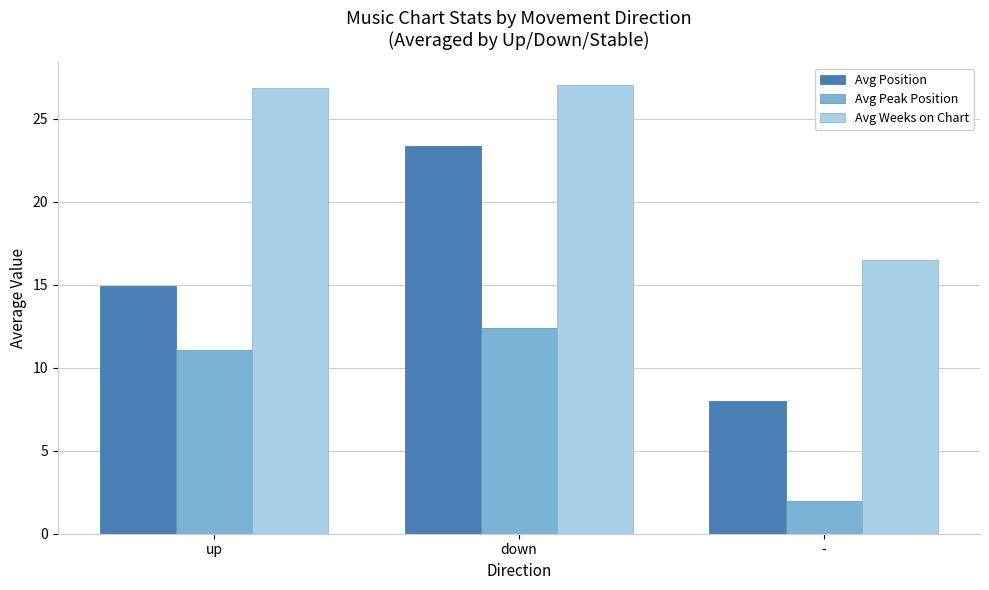

Reading left to right, extract all data points from this chart.

Avg Position: 14.9	23.3	8.0
Avg Peak Position: 11.1	12.4	2.0
Avg Weeks on Chart: 26.8	27.0	16.5